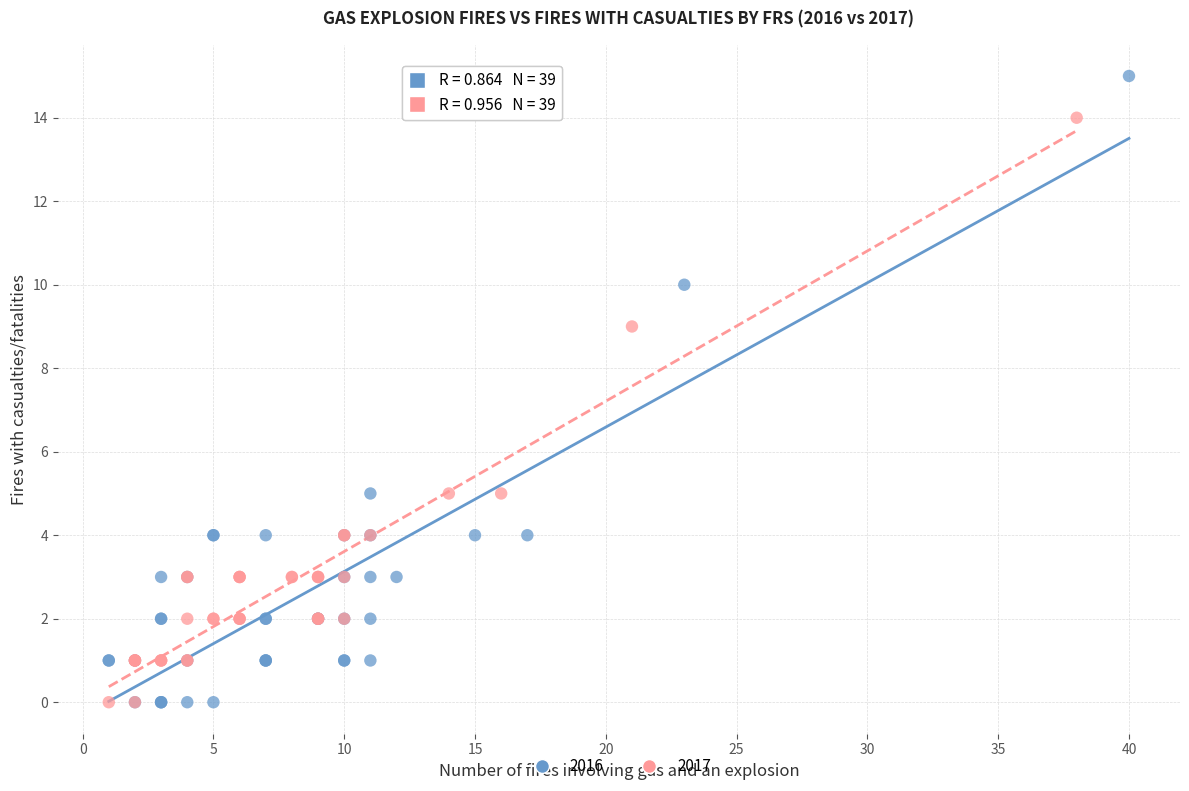

Which series contains the highest Y value?

2016